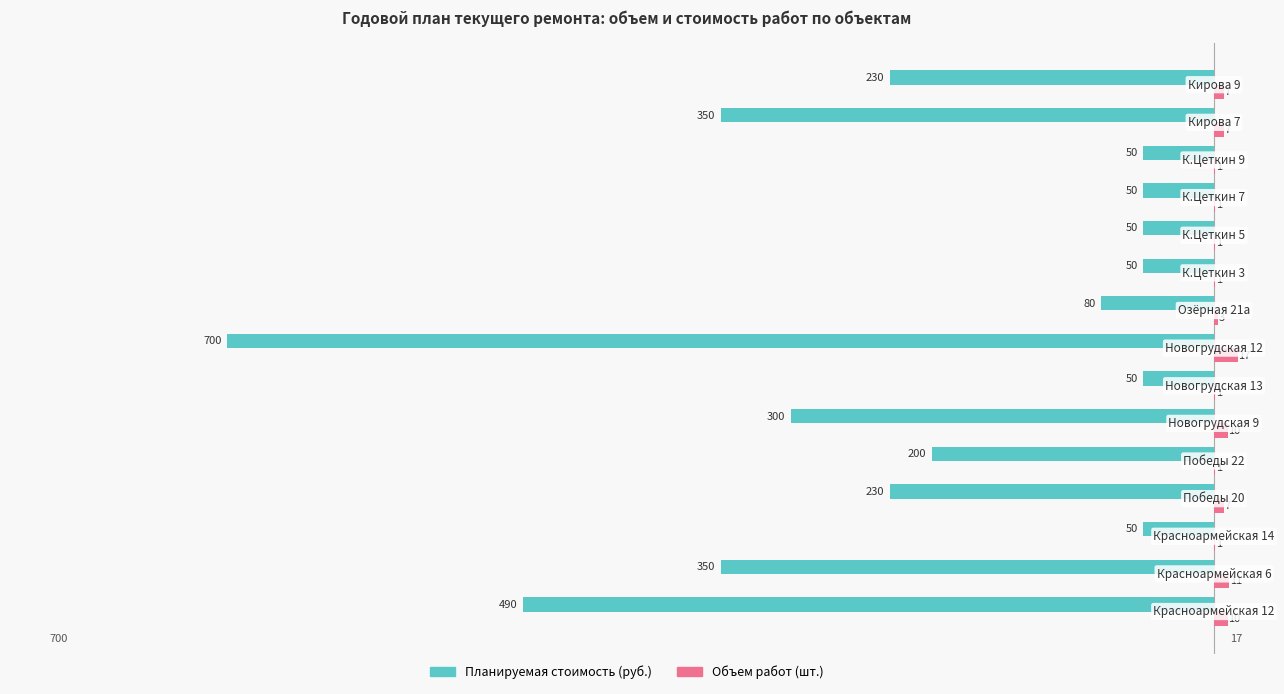

What is the sum of all Планируемая стоимость (руб.) values?

-3230